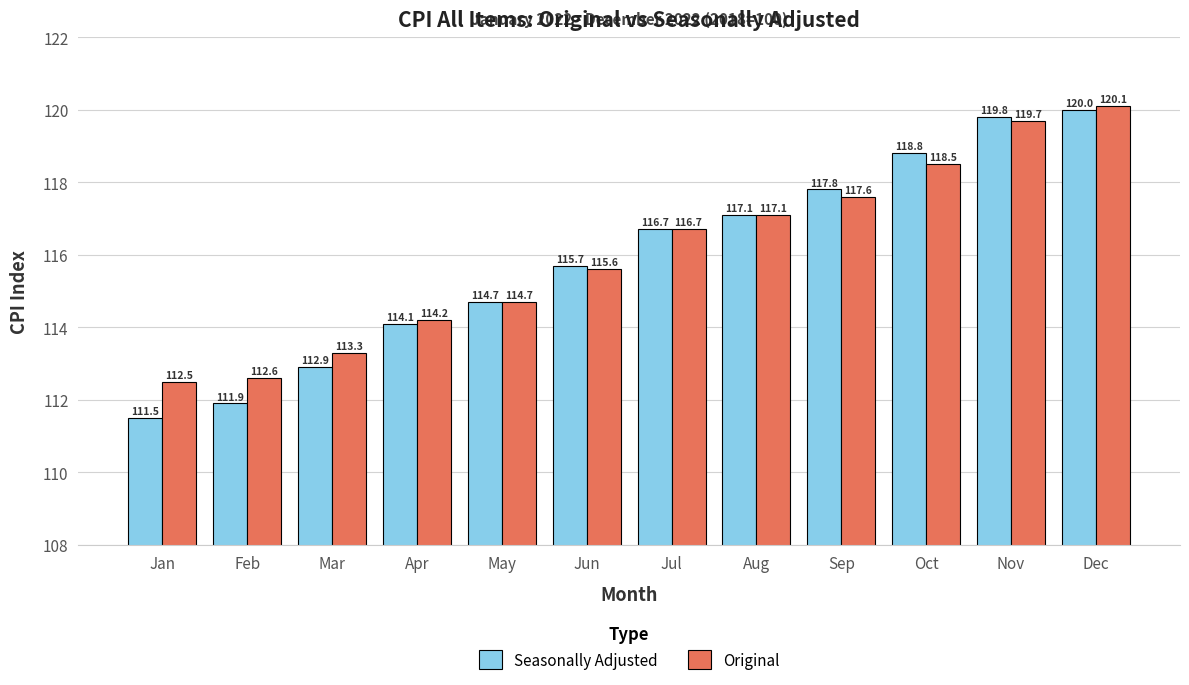

Reading left to right, extract all data points from this chart.

Seasonally Adjusted: Jan=111.5	Feb=111.9	Mar=112.9	Apr=114.1	May=114.7	Jun=115.7	Jul=116.7	Aug=117.1	Sep=117.8	Oct=118.8	Nov=119.8	Dec=120.0
Original: Jan=112.5	Feb=112.6	Mar=113.3	Apr=114.2	May=114.7	Jun=115.6	Jul=116.7	Aug=117.1	Sep=117.6	Oct=118.5	Nov=119.7	Dec=120.1